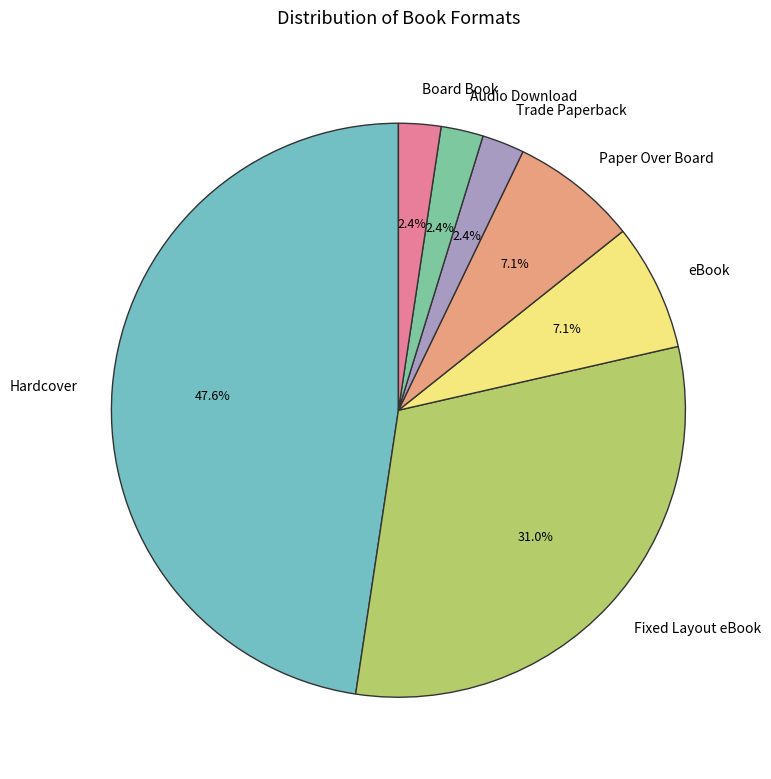

What is the ratio of the value at Paper Over Board to the value at Board Book?

3.0